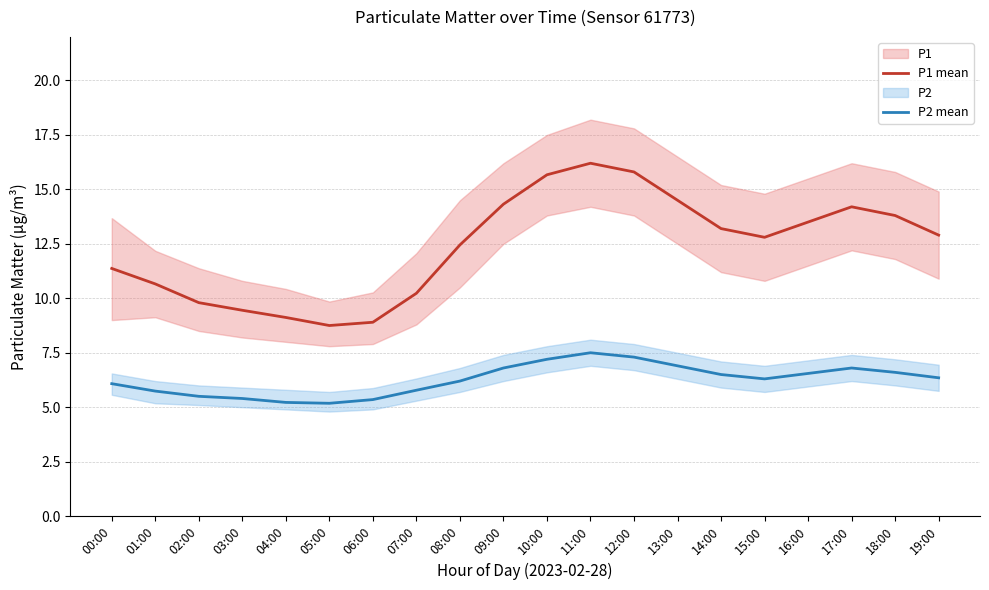

Is this an area chart (filled region under the line)?

No